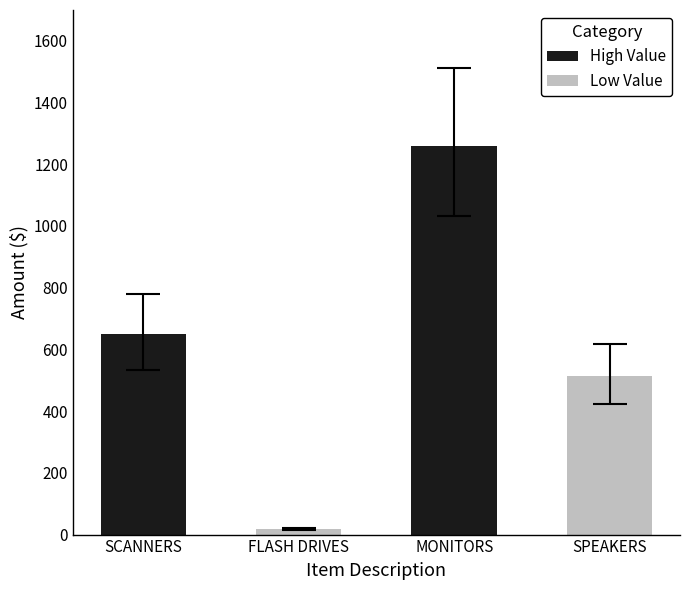

The value at FLASH DRIVES is 6.3. True or false?

False